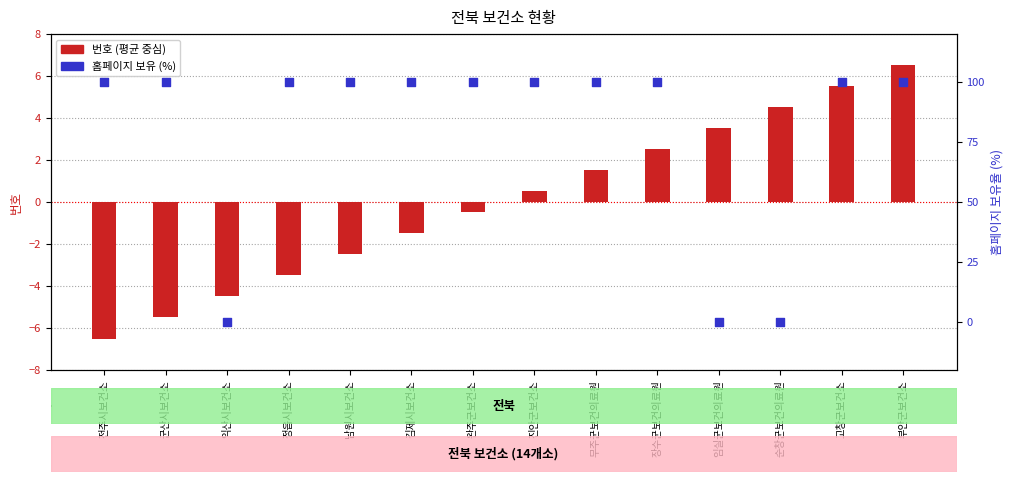

Which series has the largest Y range (max minus min)?

홈페이지 보유 (%)